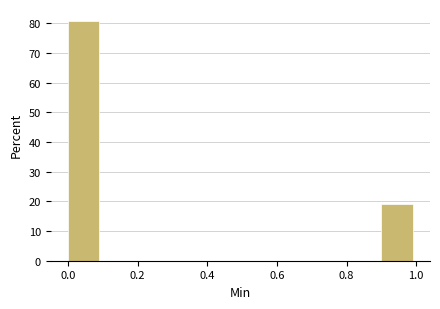

What is the height of the bar covering 0.0 to 0.1 on the x-axis? The values are not printed on the chart, so give them approximately, as read against the axis.

81